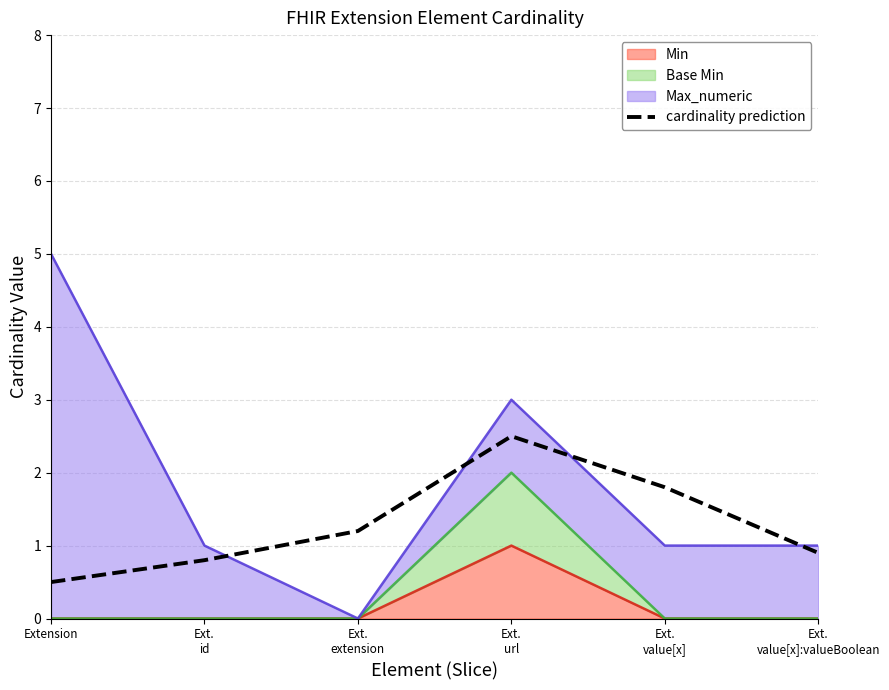

What is the value of the 6th point from the left?

0.9